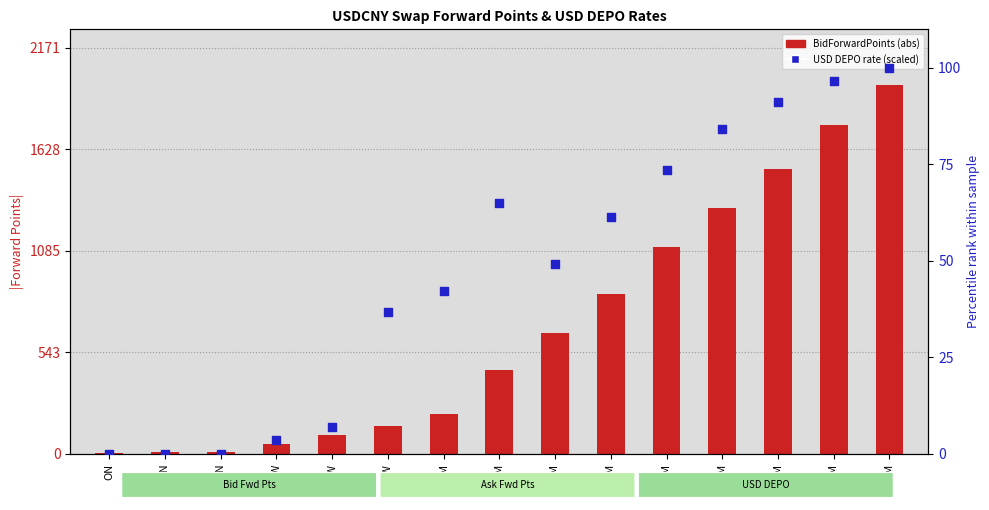

Which series reaches the maximum Y coordinate?

BidForwardPoints (abs)